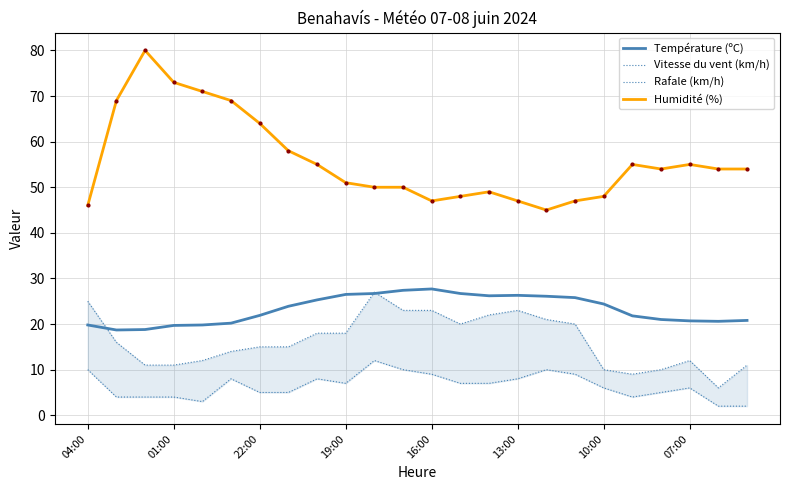

True or false: Température (ºC) and Humidité (%) cross at least once.

False